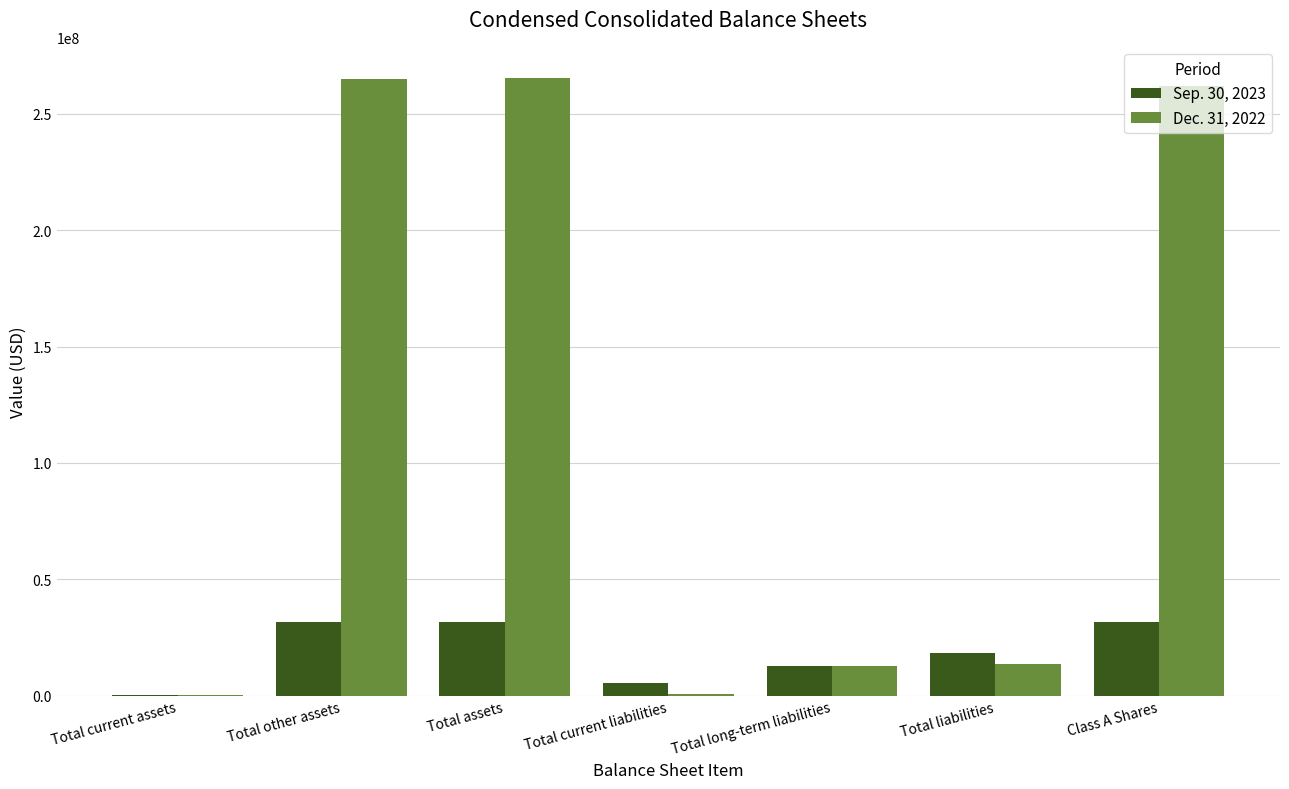

Where does the Sep. 30, 2023 series first go above 18316176?

Total other assets